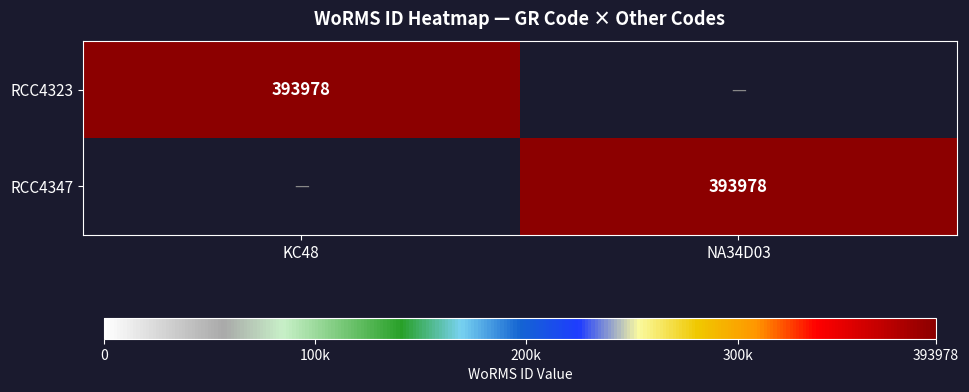

True or false: RCC4323 has a value of 141728 at KC48.

False